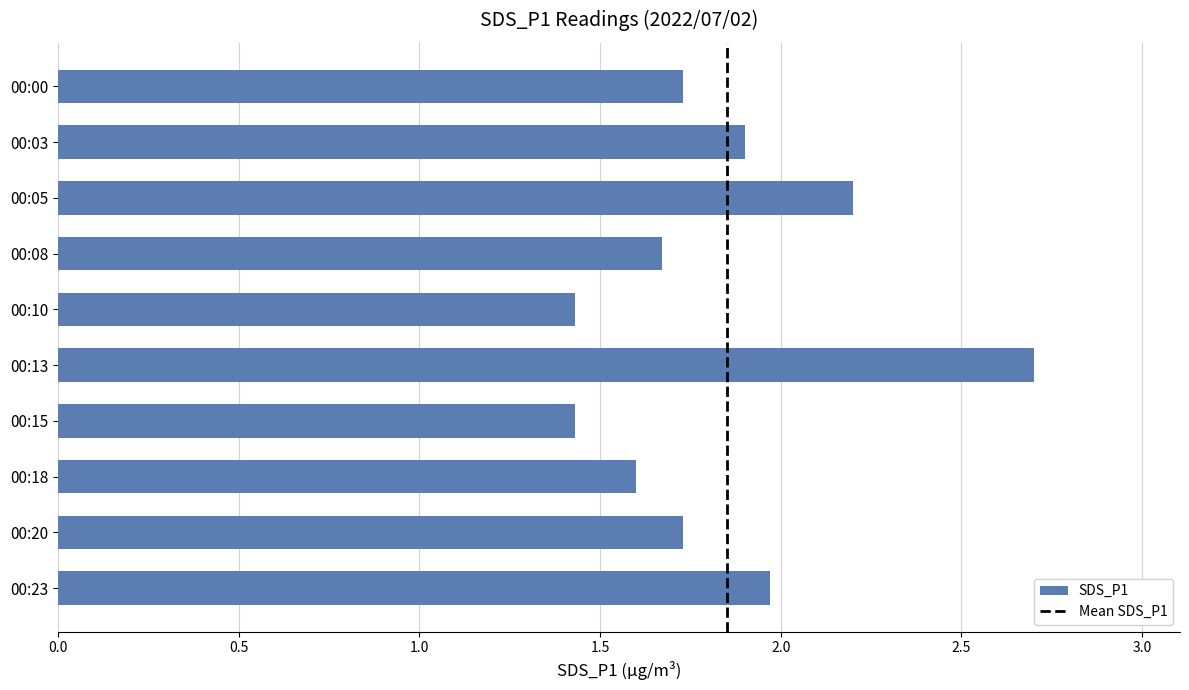

Between 00:18 and 00:00, which is larger?

00:00